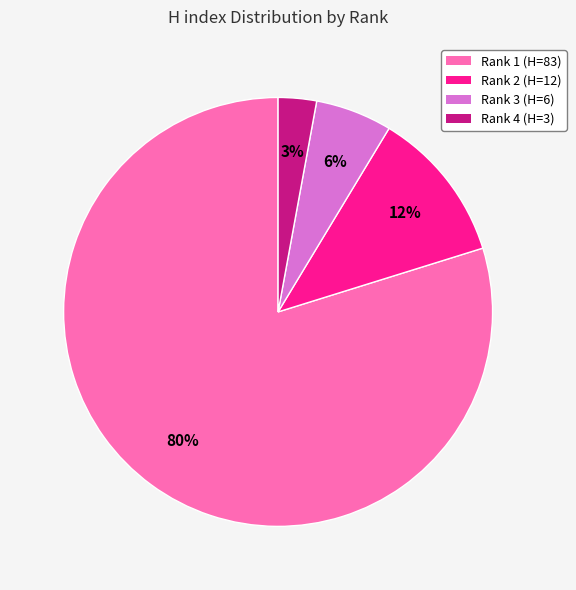

Which slice is the largest?

Rank 1